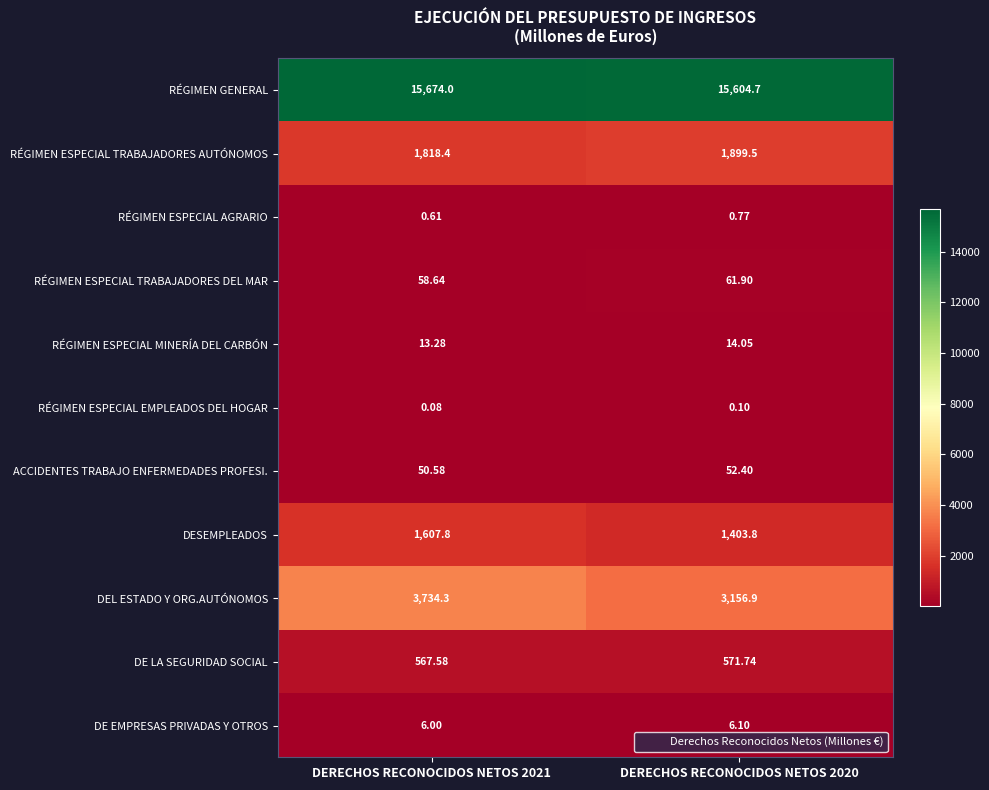

Rank the series by their maximum value, from lowest to highest.

RÉGIMEN ESPECIAL EMPLEADOS DEL HOGAR, RÉGIMEN ESPECIAL AGRARIO, DE EMPRESAS PRIVADAS Y OTROS, RÉGIMEN ESPECIAL MINERÍA DEL CARBÓN, ACCIDENTES TRABAJO ENFERMEDADES PROFESI., RÉGIMEN ESPECIAL TRABAJADORES DEL MAR, DE LA SEGURIDAD SOCIAL, DESEMPLEADOS, RÉGIMEN ESPECIAL TRABAJADORES AUTÓNOMOS, DEL ESTADO Y ORG.AUTÓNOMOS, RÉGIMEN GENERAL